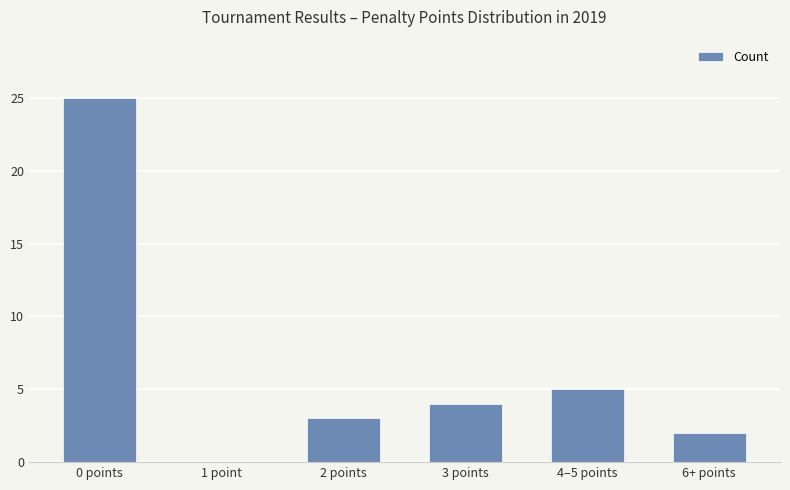

What is the sum of all values?

39